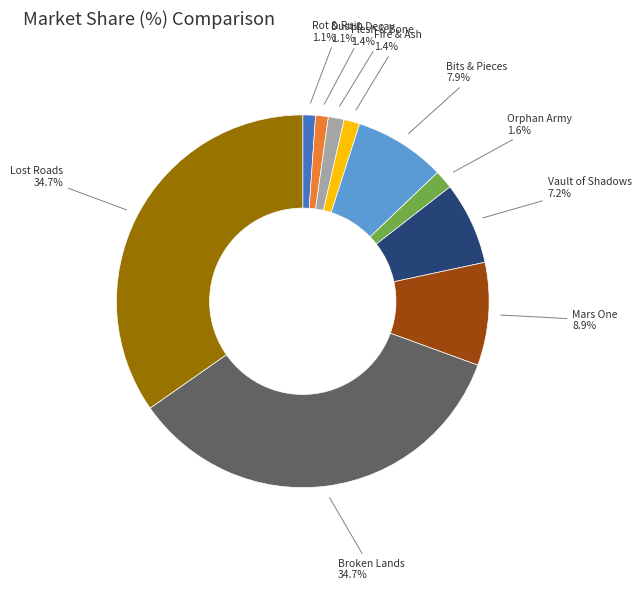

How many slices are in this pie chart?

10